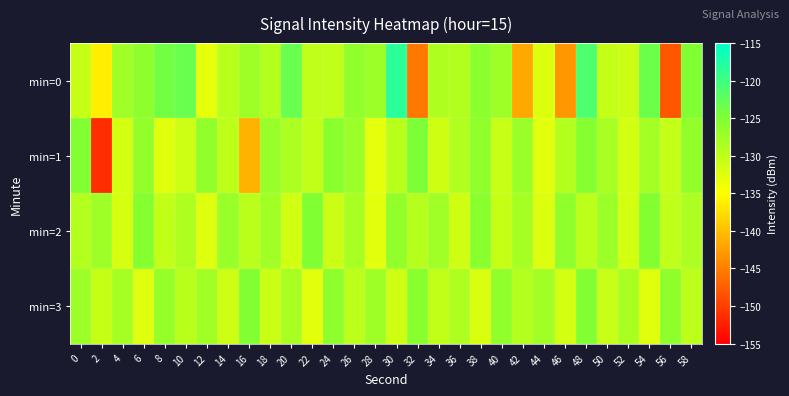

Rank the series at 0 from lowest to highest value.

min=0, min=2, min=3, min=1